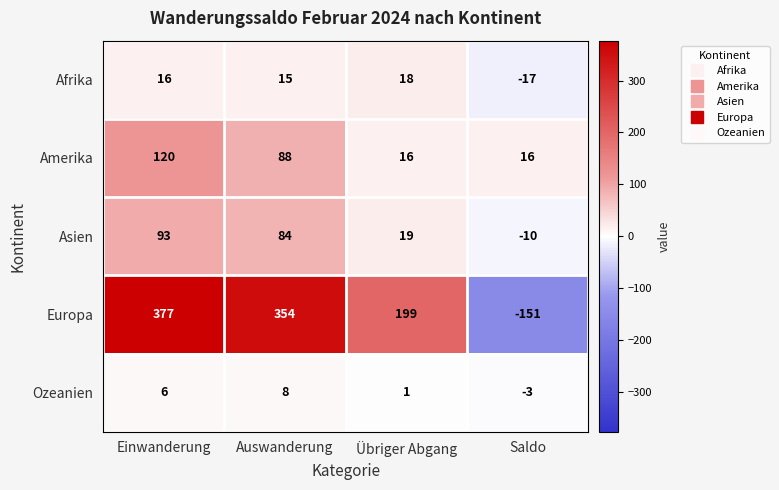

What is the maximum value shown in the chart?

377